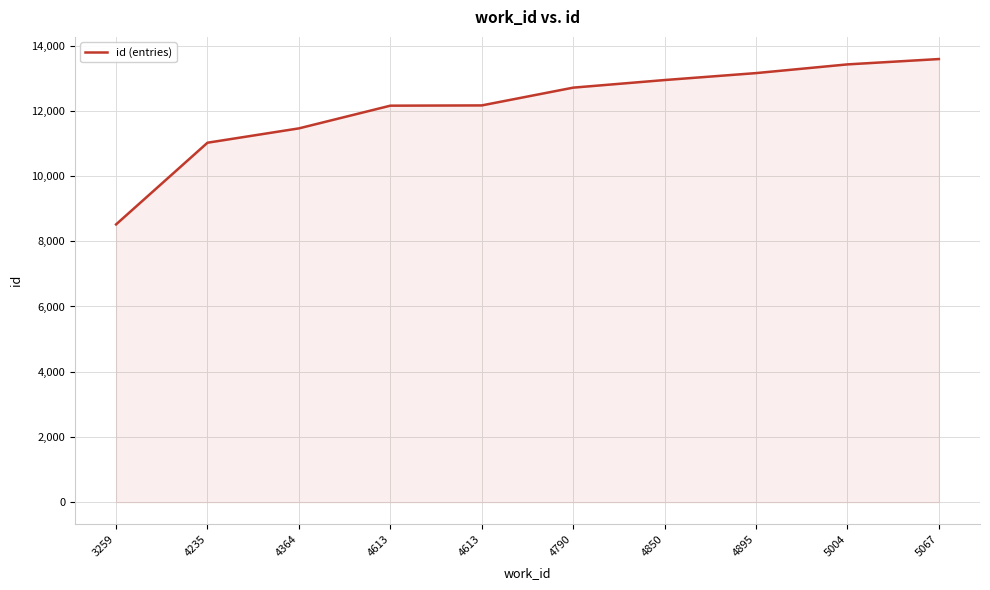

Reading left to right, list all the values displayed in this chart.

8517	11022	11462	12158	12166	12711	12944	13157	13424	13588